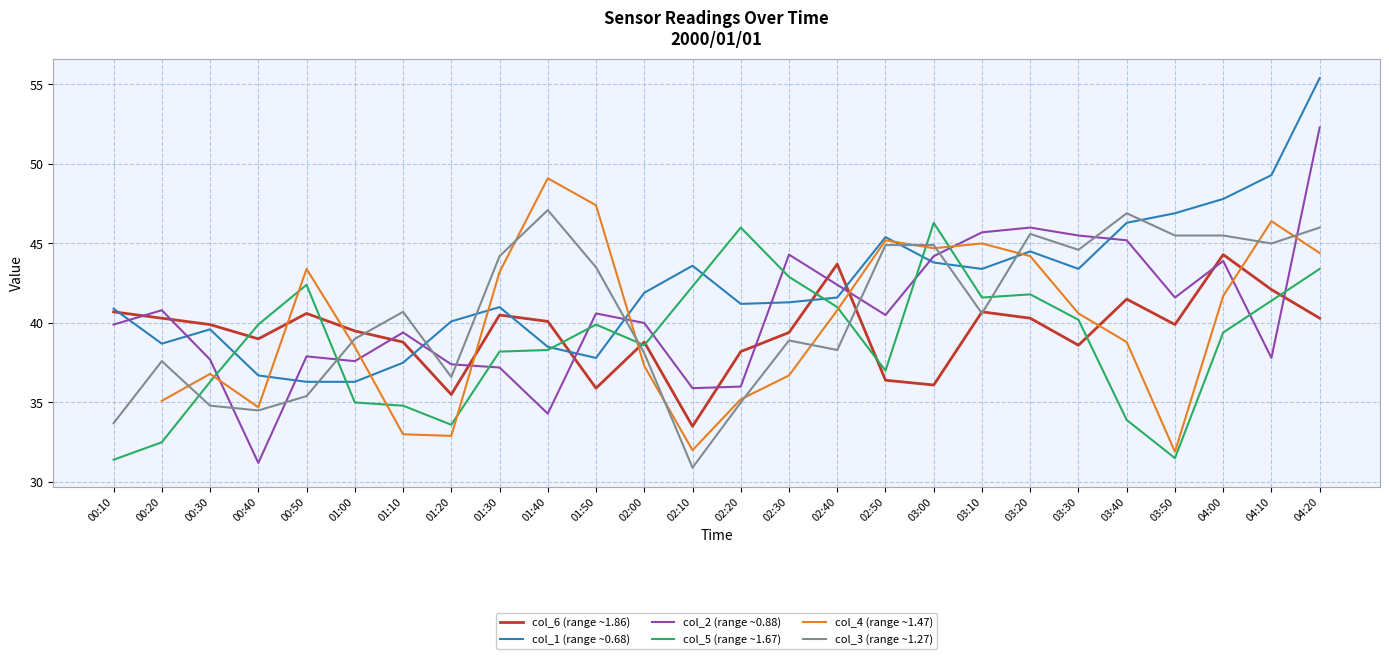

True or false: col_4 (range ~1.47) and col_1 (range ~0.68) intersect in this chart.

True